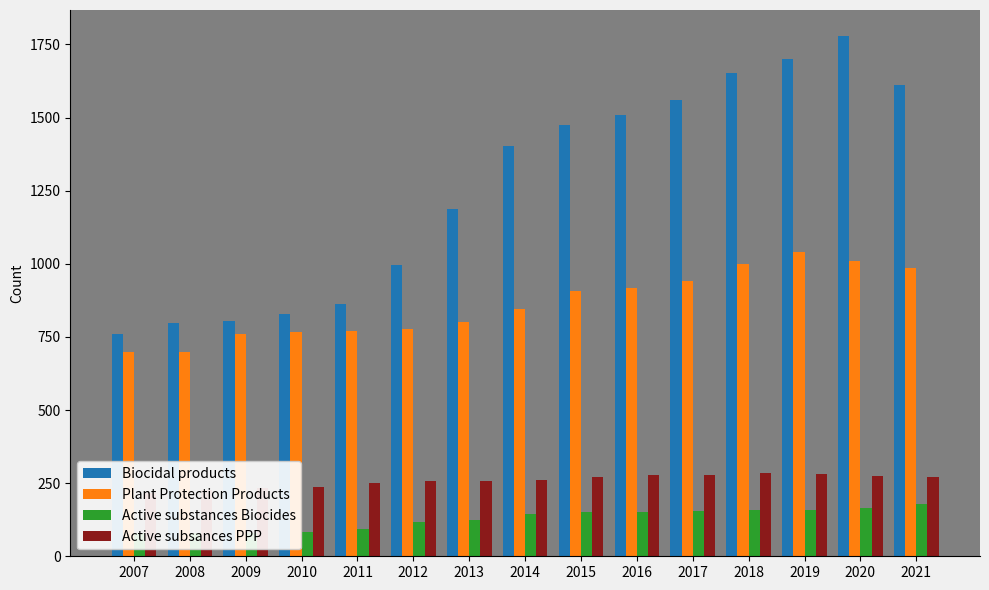

Is it true that Plant Protection Products equals 845 at 2014?

True